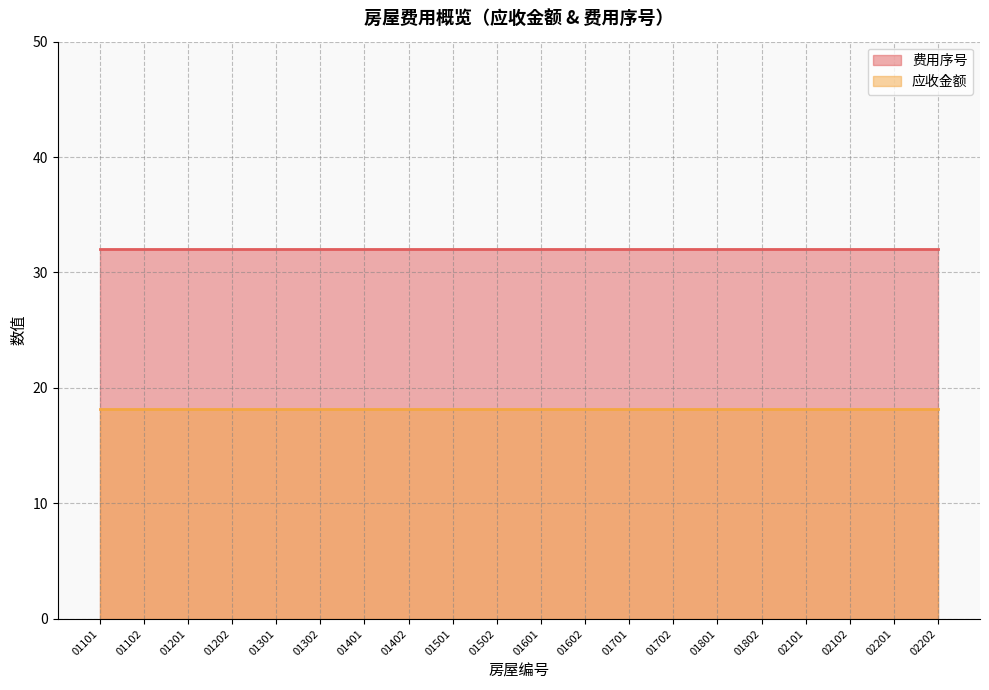

Reading left to right, transcribe all the data shown in this chart.

费用序号: 01101=32.0	01102=32.0	01201=32.0	01202=32.0	01301=32.0	01302=32.0	01401=32.0	01402=32.0	01501=32.0	01502=32.0	01601=32.0	01602=32.0	01701=32.0	01702=32.0	01801=32.0	01802=32.0	02101=32.0	02102=32.0	02201=32.0	02202=32.0
应收金额: 01101=18.2	01102=18.2	01201=18.2	01202=18.2	01301=18.2	01302=18.2	01401=18.2	01402=18.2	01501=18.2	01502=18.2	01601=18.2	01602=18.2	01701=18.2	01702=18.2	01801=18.2	01802=18.2	02101=18.2	02102=18.2	02201=18.2	02202=18.2